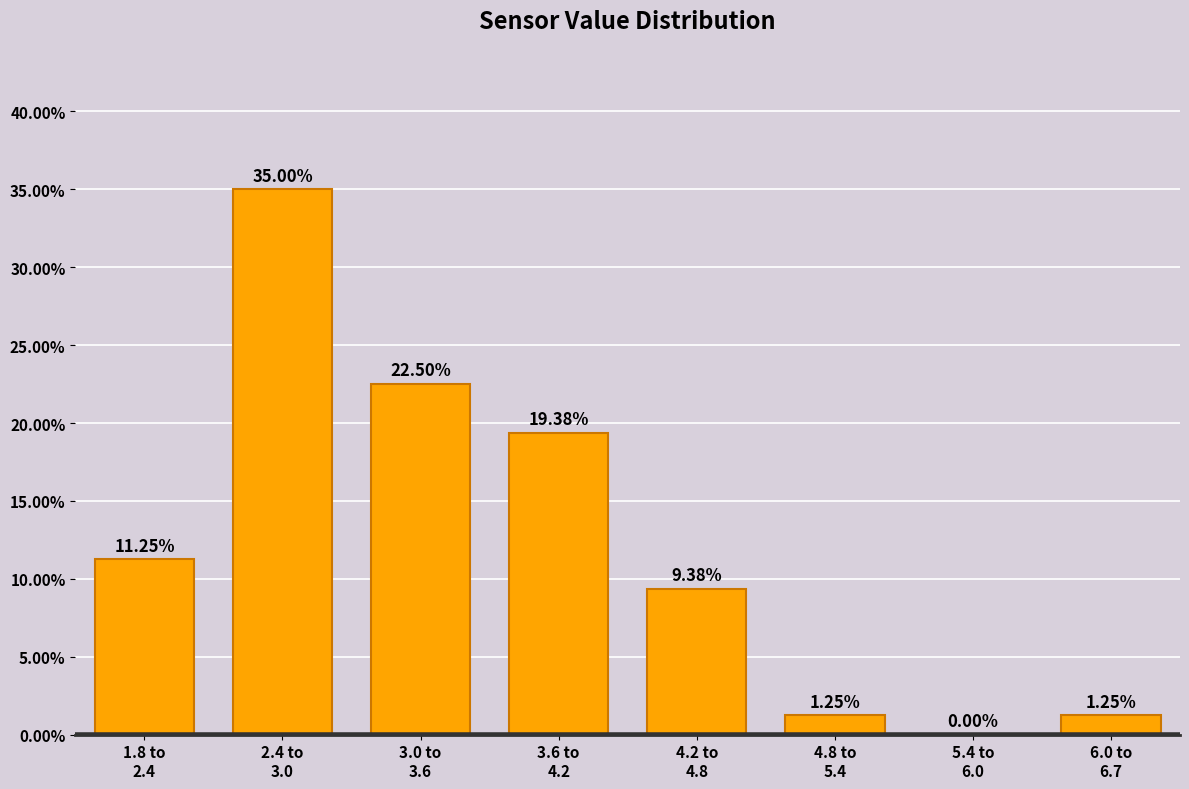

What is the sum of all values?

100.0